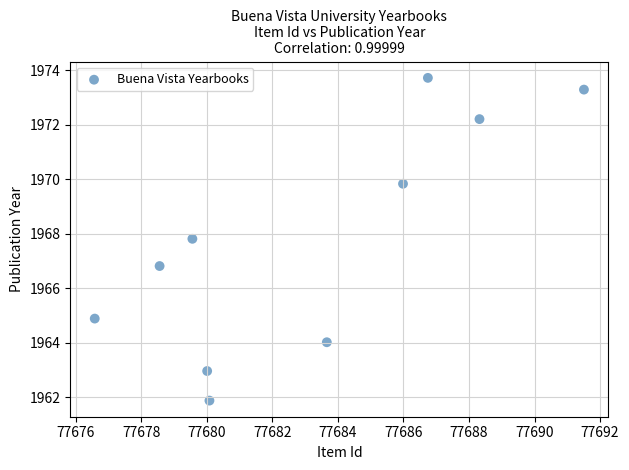

What is the average X value?

77683.1